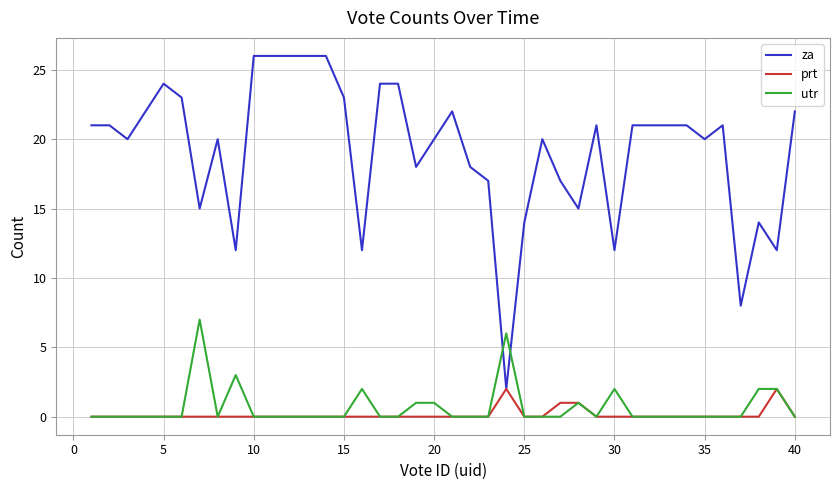

At how many categories does at least one series exceed 25?

5